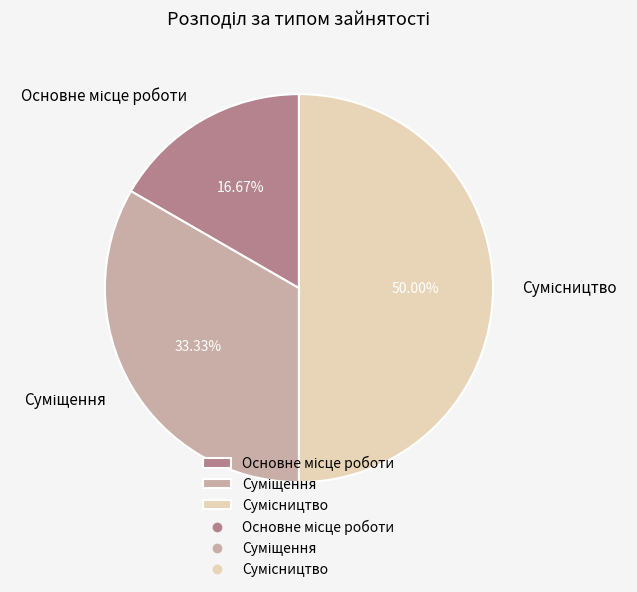

The Основне місце роботи slice represents 5% of the pie. True or false?

False